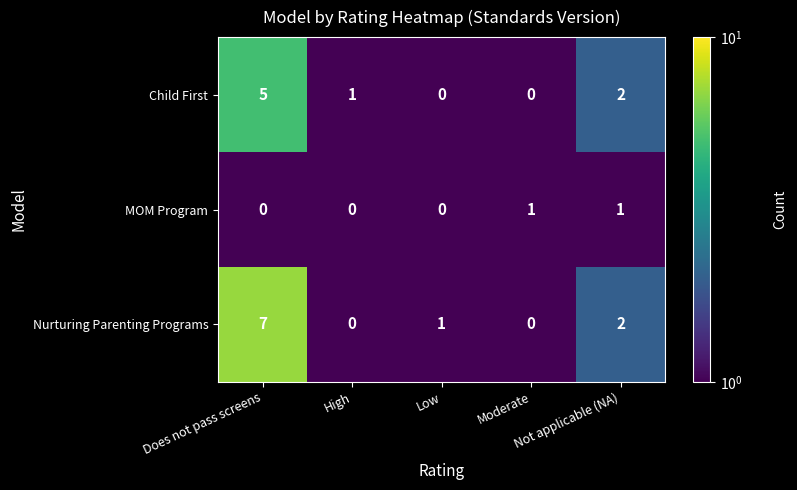

Which series has the widest spread of values?

Nurturing Parenting Programs